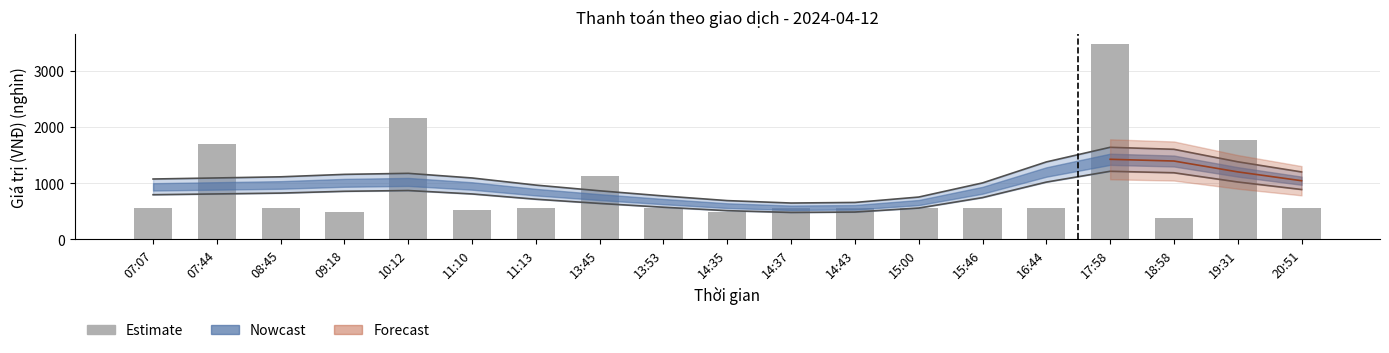

Count the number of values greater than 550.

5